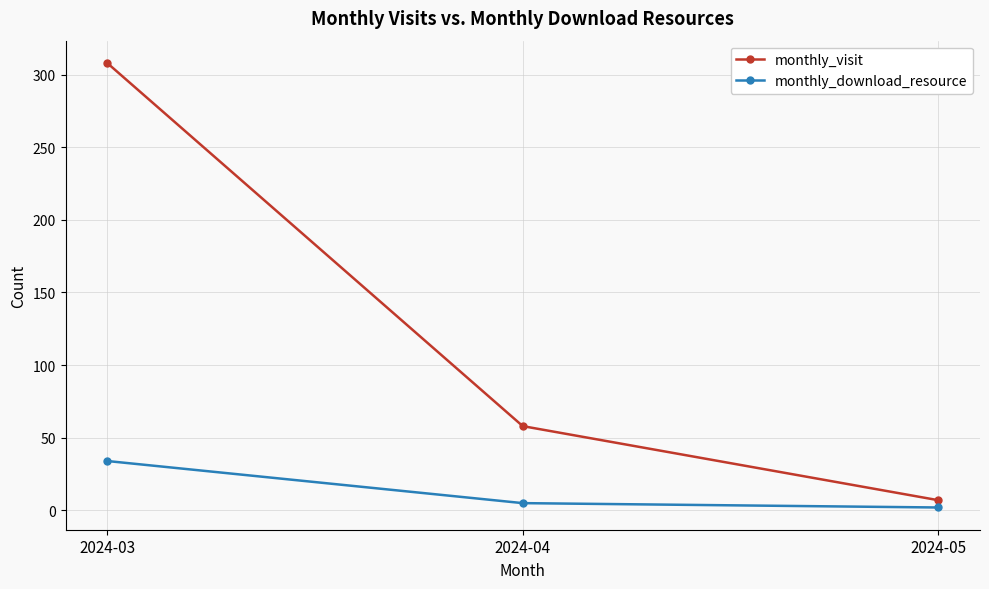

At 2024-04, list the series in order from smallest to largest.

monthly_download_resource, monthly_visit